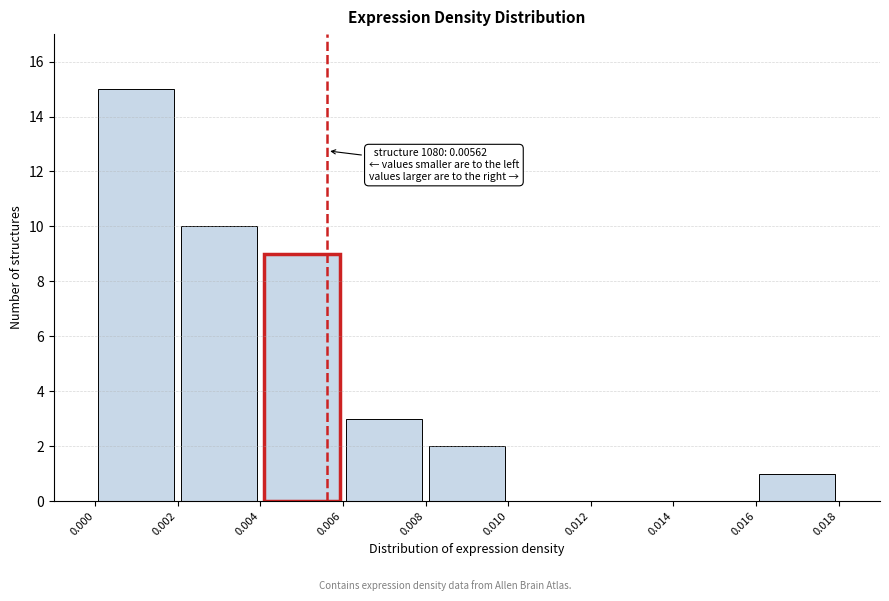

Which range on the x-axis has the tallest bar?

0.000 to 0.002